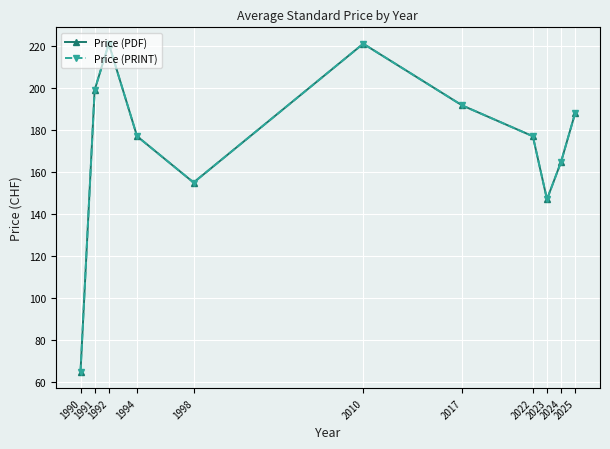

True or false: Price (PDF) and Price (PRINT) intersect in this chart.

False